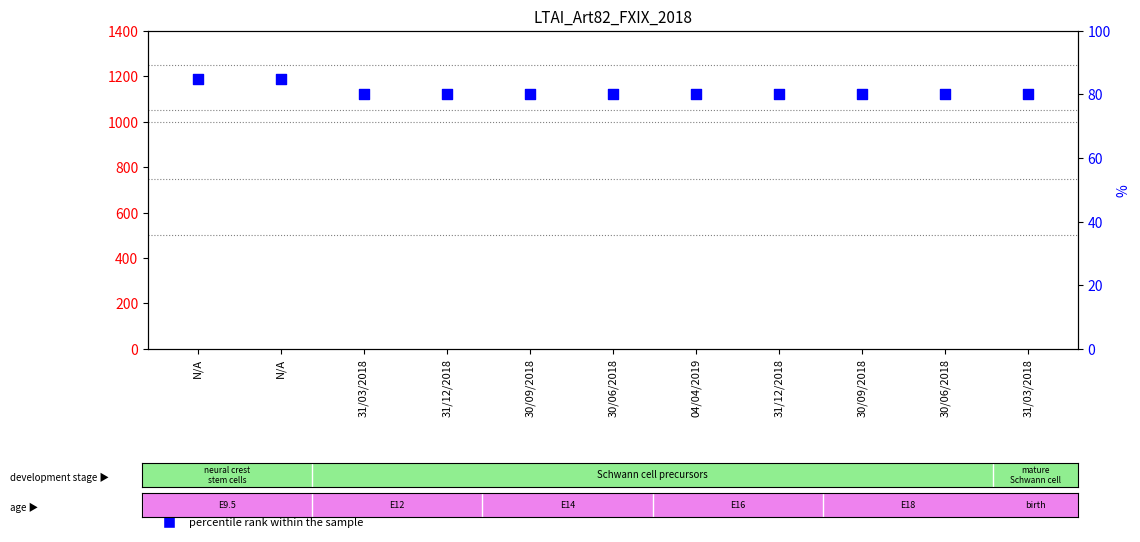

What is the total value across all series at 31/12/2018?

80